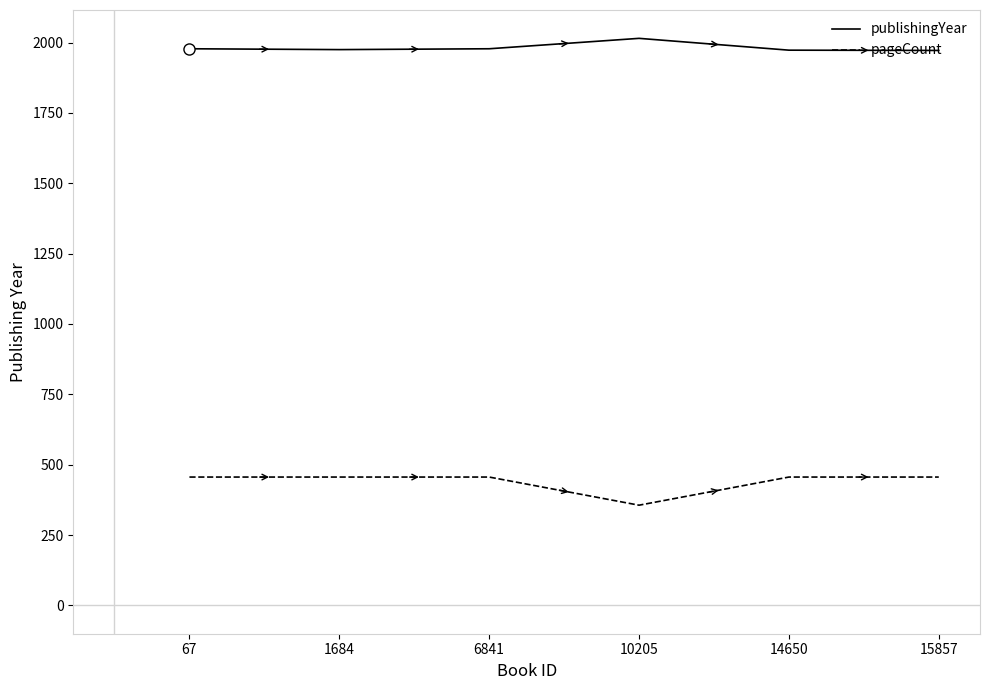

What is the maximum value shown in the chart?

2015